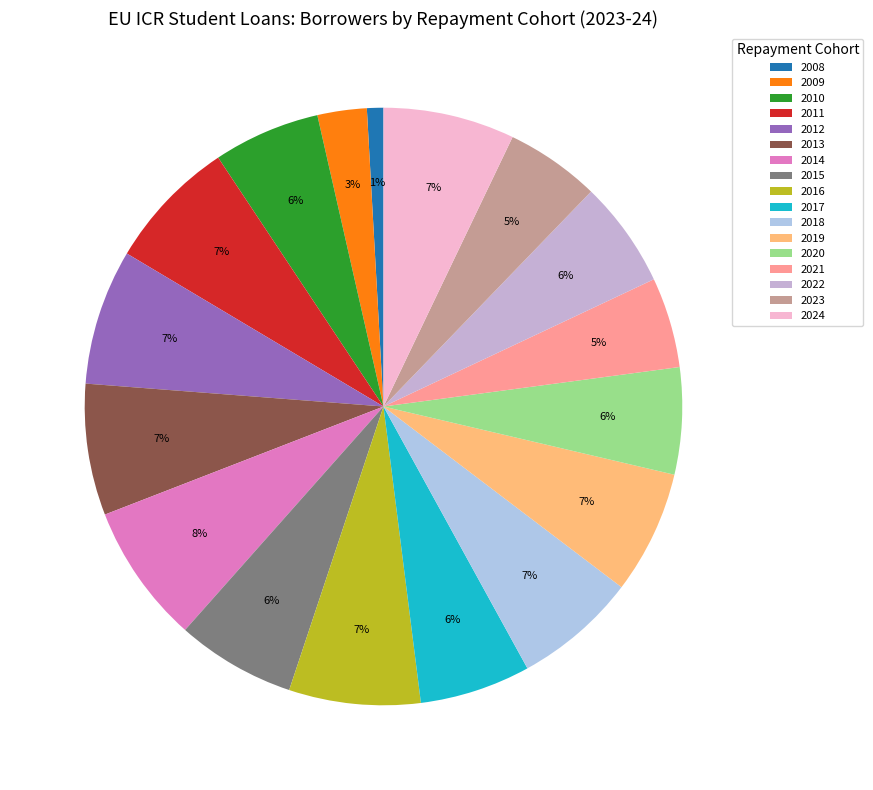

Do 2010 and 2016 together represent more than half of the pie?

No